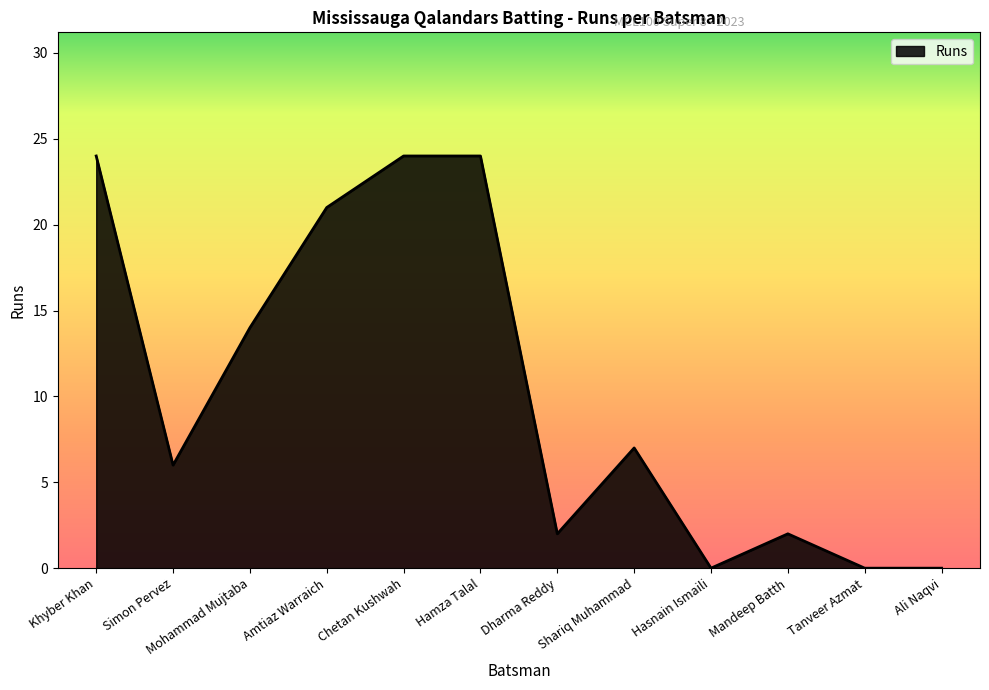

What is the change in value from Mohammad Mujtaba to Chetan Kushwah?

+10